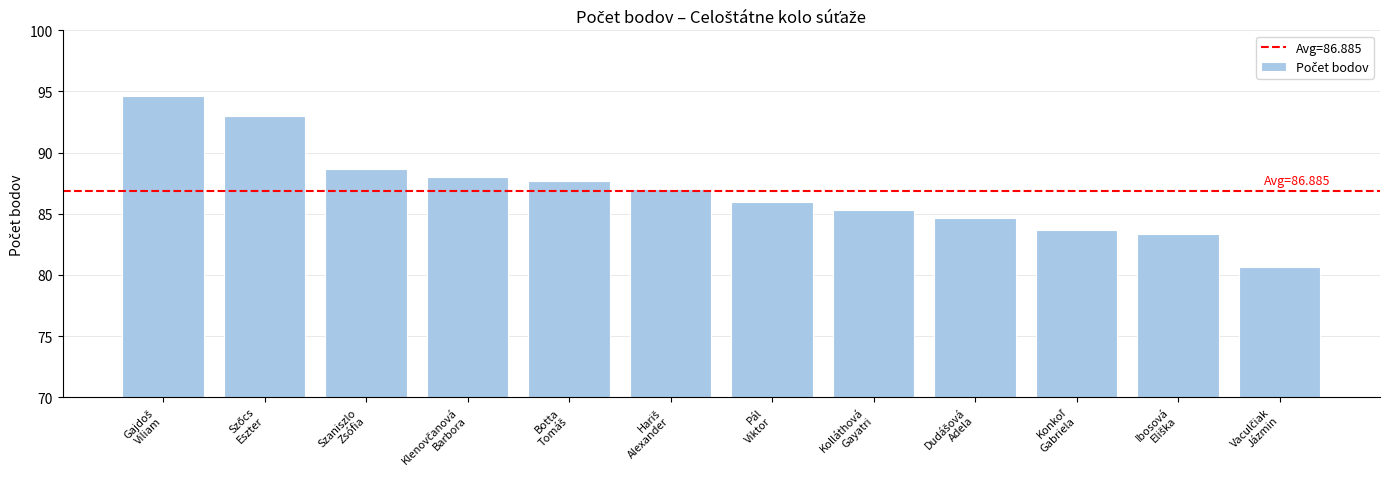

What is the sum of all values?

1042.6